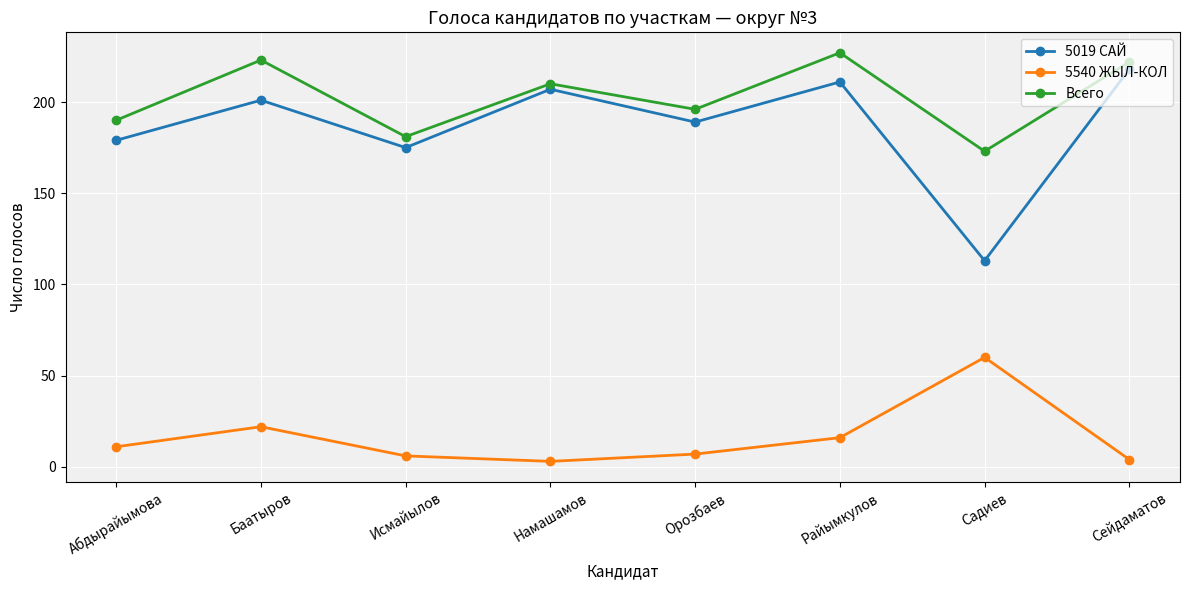

What is the spread (max minus min) of values at Исмайылов?

175